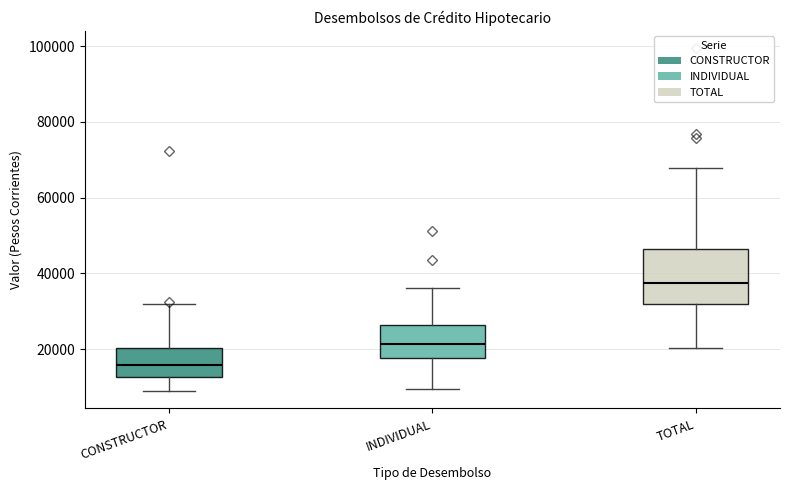

Where is the upper edge of the box for CONSTRUCTOR on the y-axis? The values are not printed on the chart, so give them approximately, as read against the axis.

20000